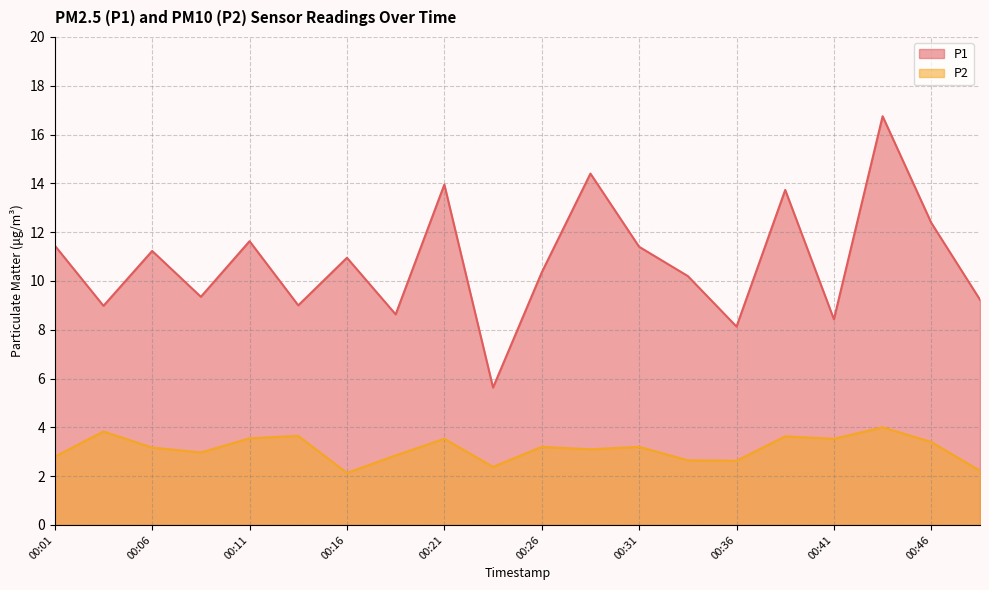

At how many categories does at least one series exceed 7?

19